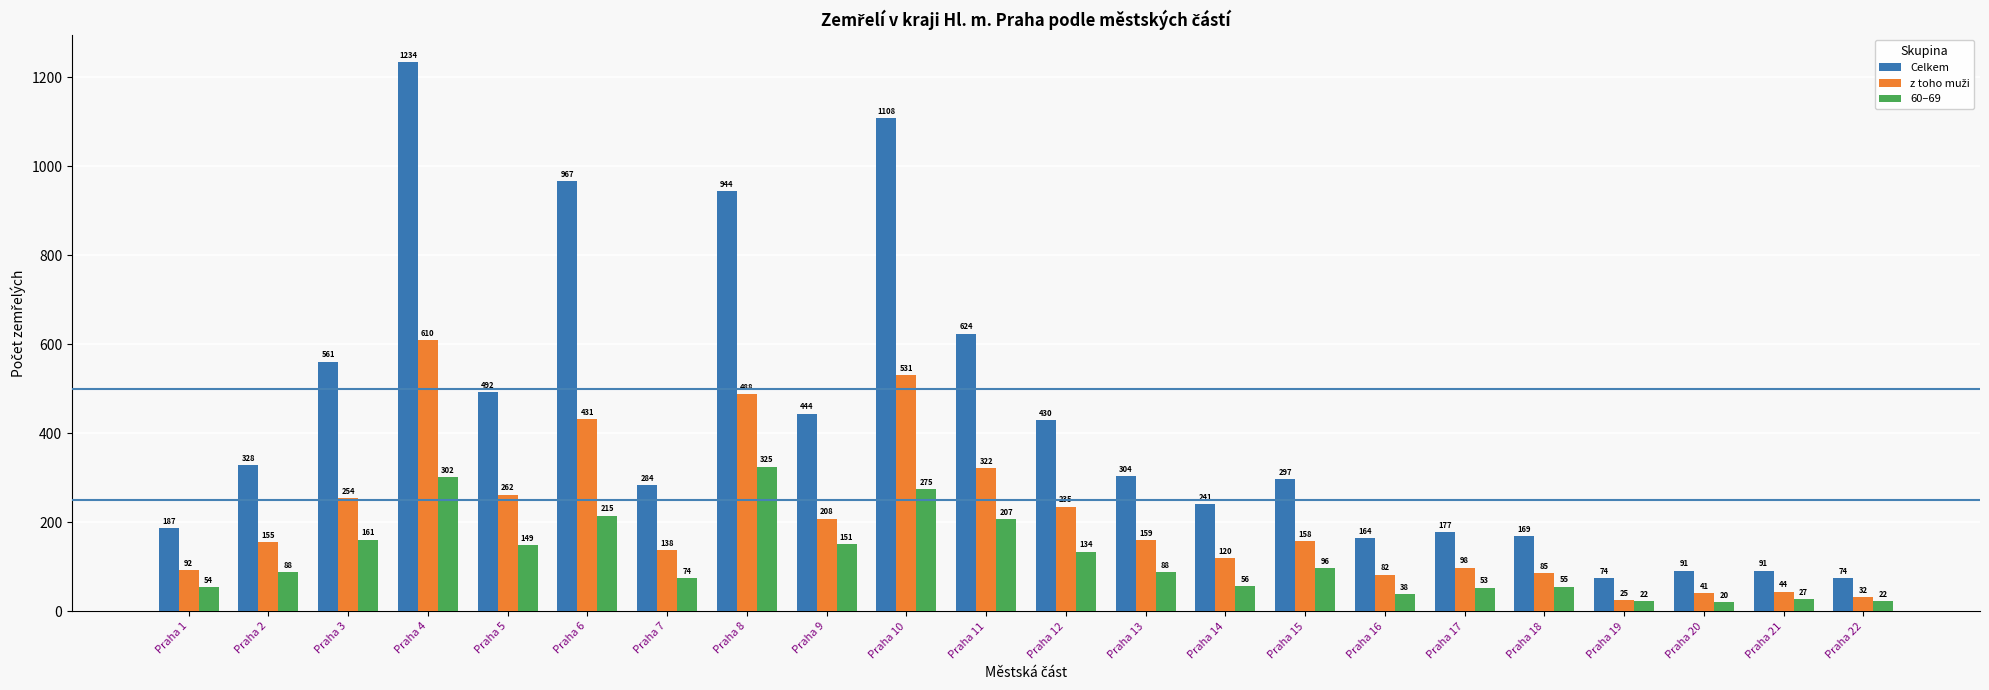

What is the difference between the second highest and second lowest values in the 60–69 series?

280